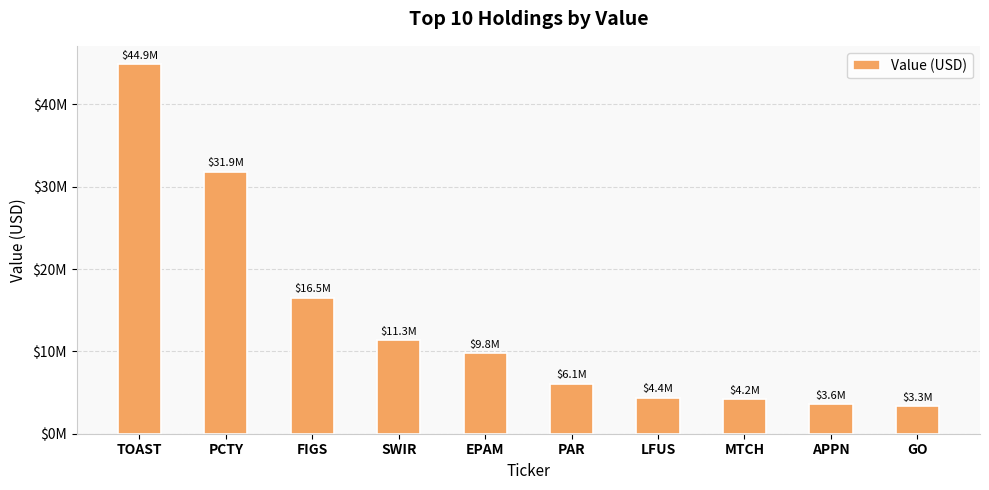

Is it true that the value at GO is 3335000?

True